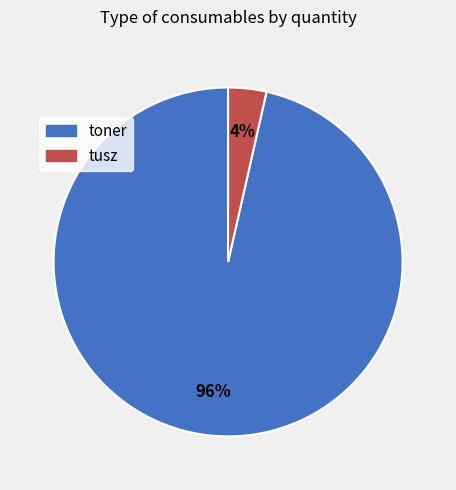

Which slice represents more than half of the pie?

toner